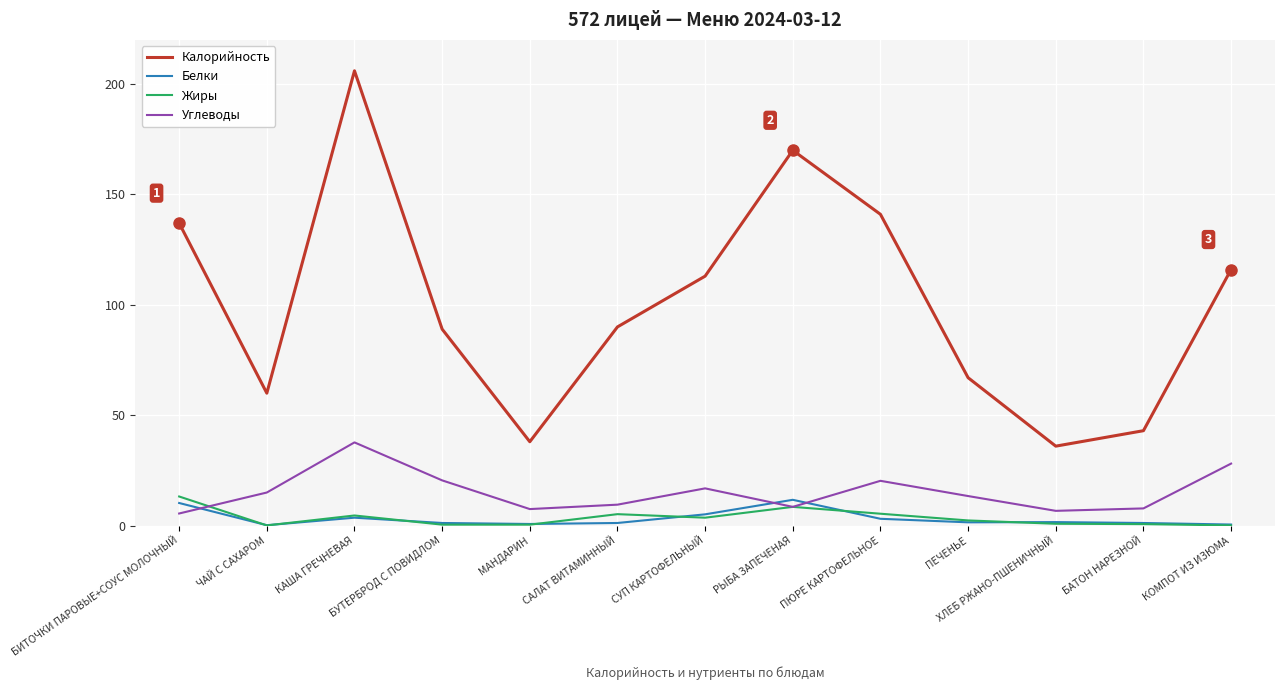

What value does the Углеводы series have at ПЮРЕ КАРТОФЕЛЬНОЕ?

20.3